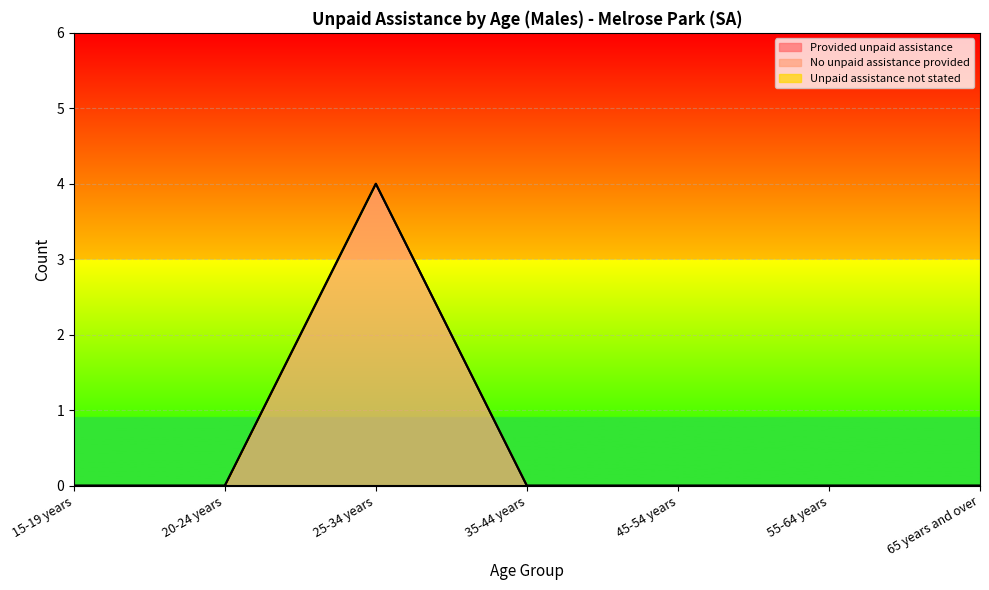

True or false: No unpaid assistance provided has more than 0 points higher than both neighbors.

True